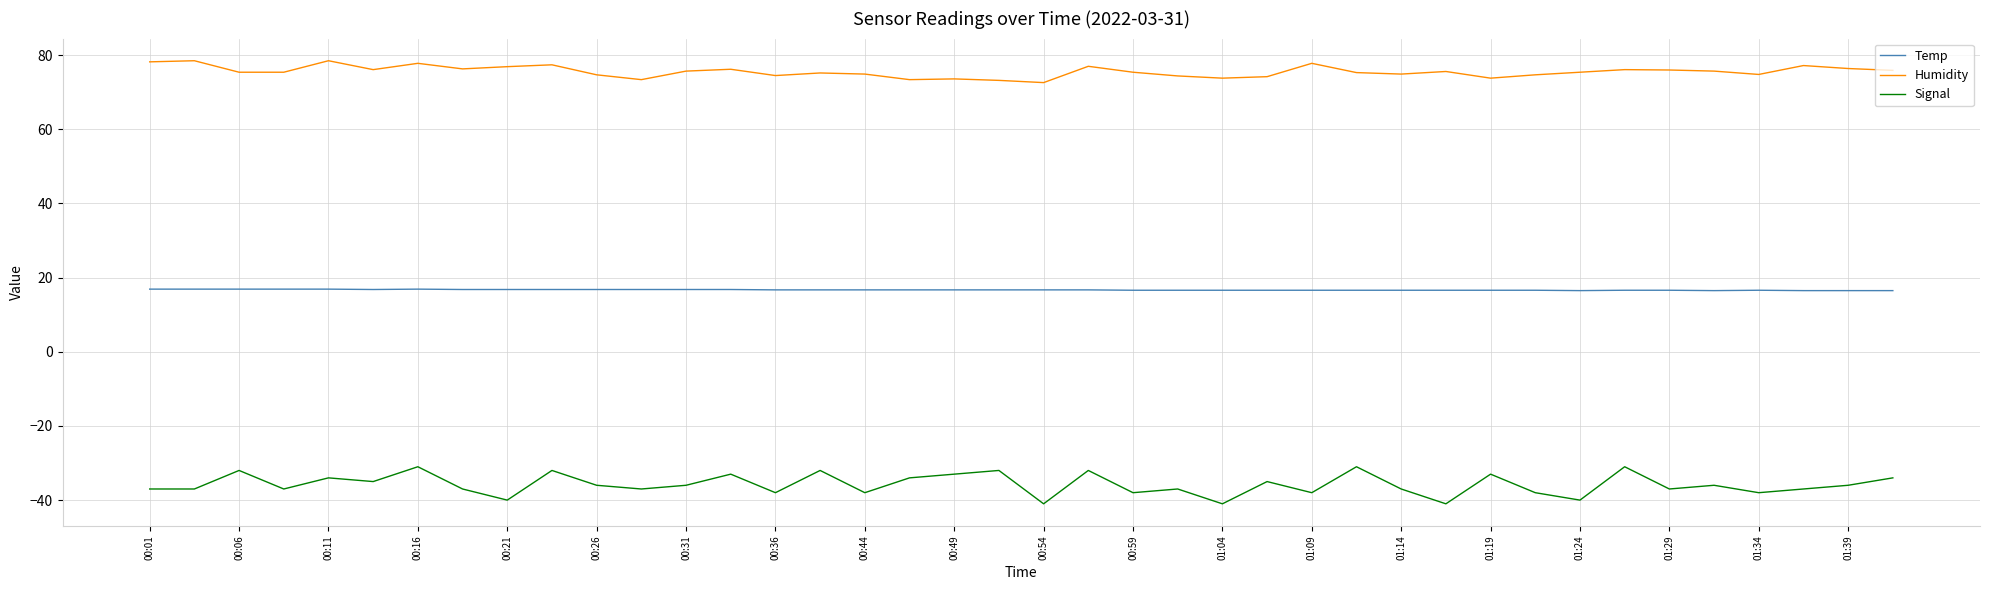

Which series has the widest spread of values?

Signal